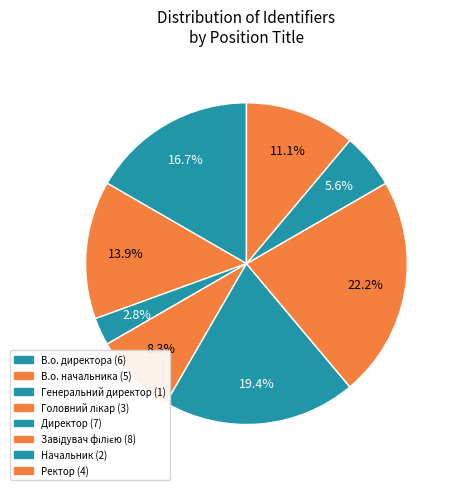

To the nearest percent, what is the average slice percentage?

12%